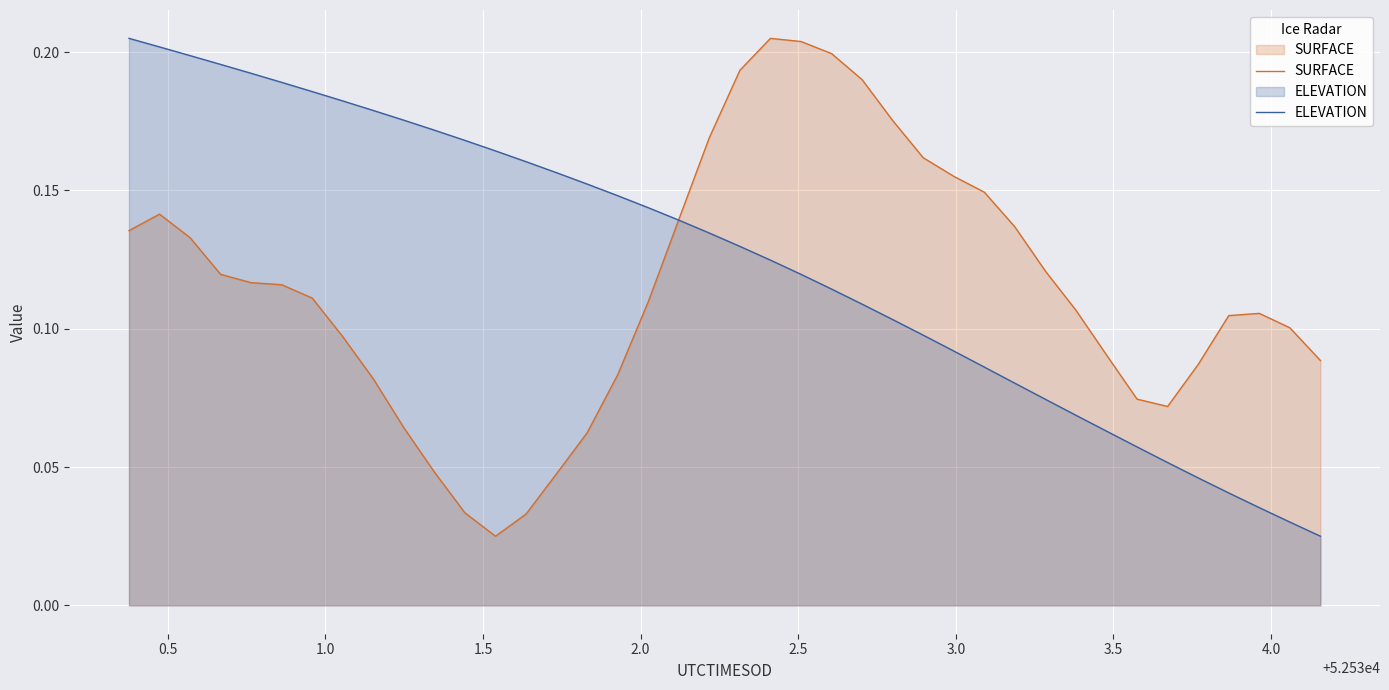

Which series has the largest total across all categories?

ELEVATION